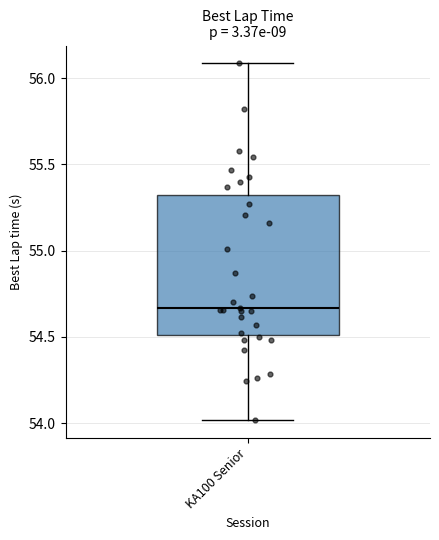

Transcribe this box plot: give where the median line is, the range the box spans, and where the two whiskers end, as read against the y-axis. The values are not printed on the chart, so give them approximately, as read against the axis.

median 54.65, box 54.50 to 55.30, whiskers 54.00 to 56.10